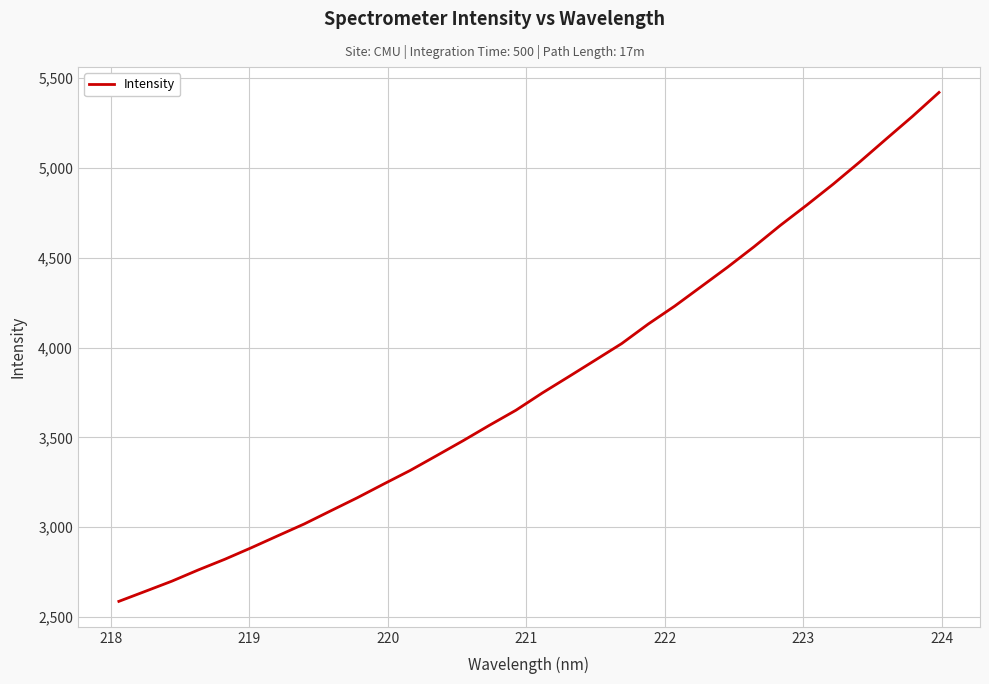

What is the minimum value shown in the chart?

2587.6